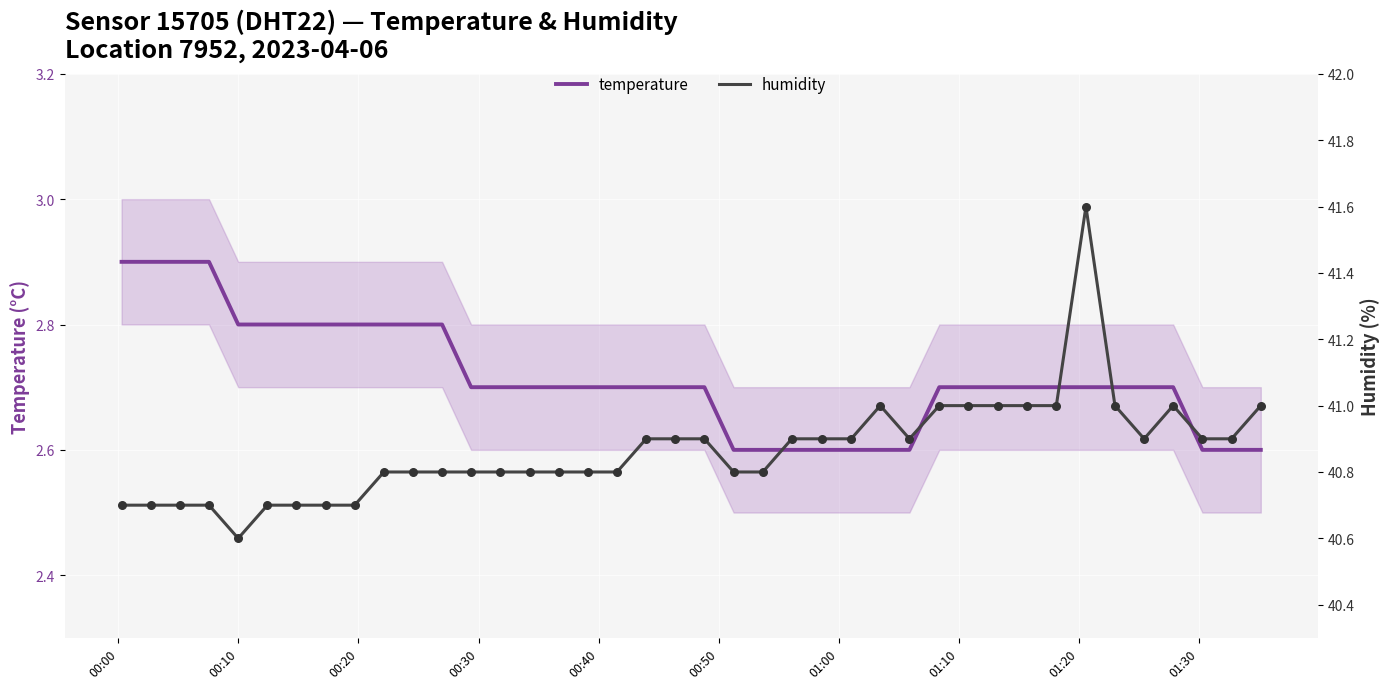

What is the highest value of the temperature series?

2.9